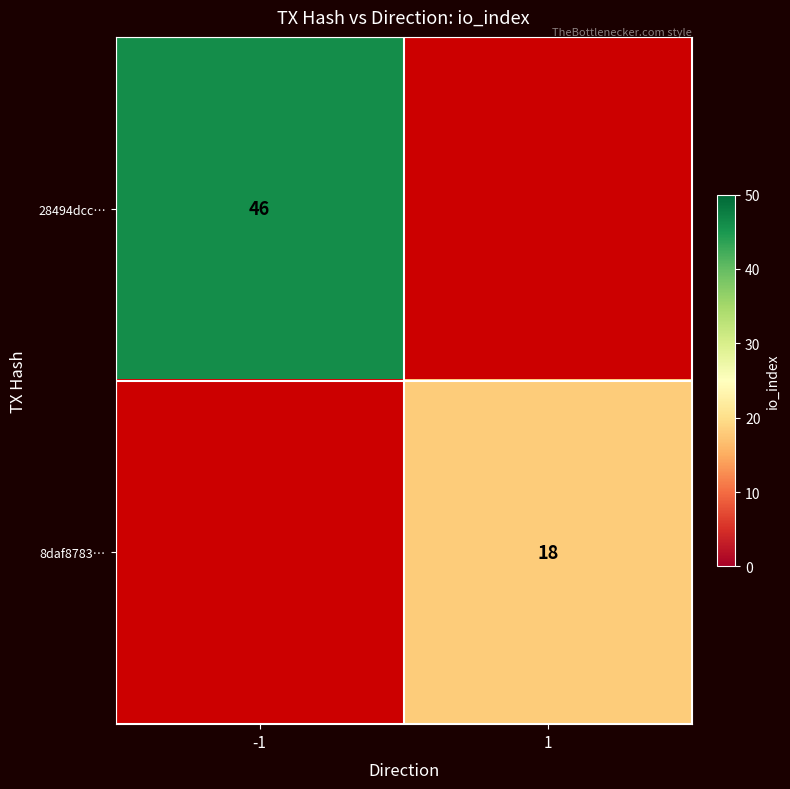

At how many categories does at least one series exceed 28?

1